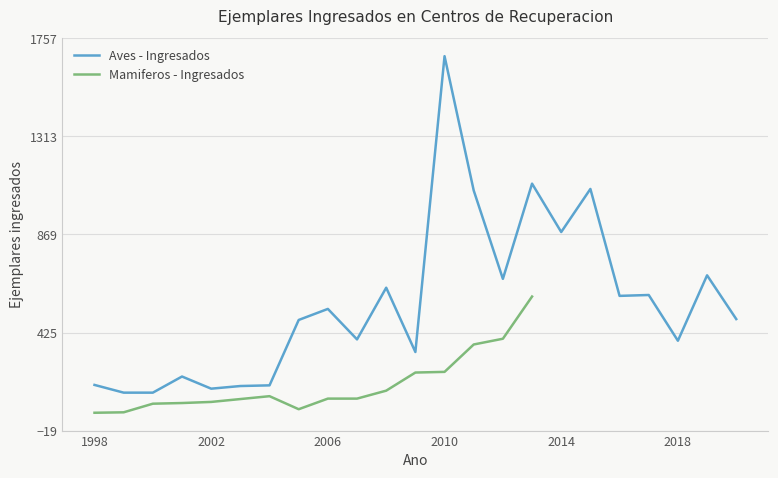

Which category has the lowest value across all series?

1999